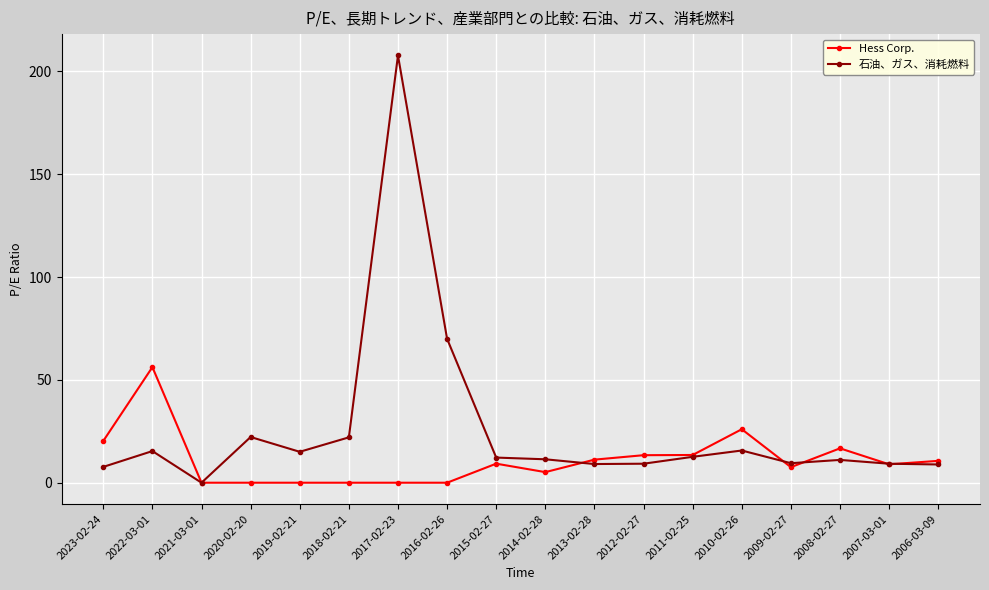

What is the label of the 1st point from the right?

2006-03-09